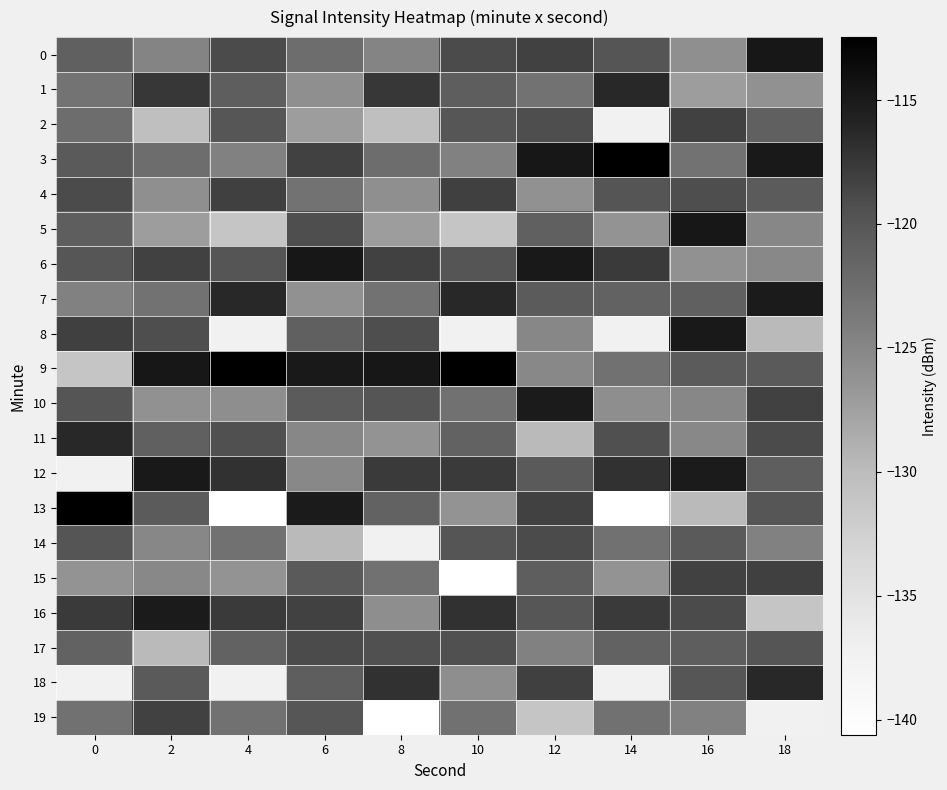

What is the difference between the highest and lowest values at 18?

22.6